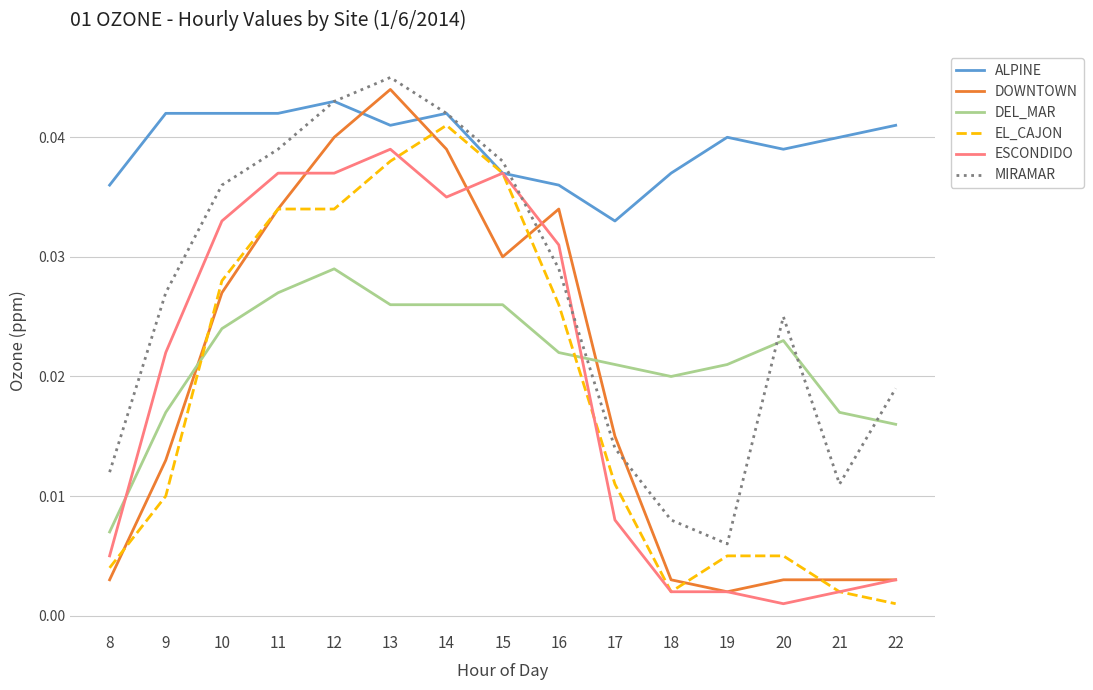

Which category has the lowest value in the MIRAMAR series?

19